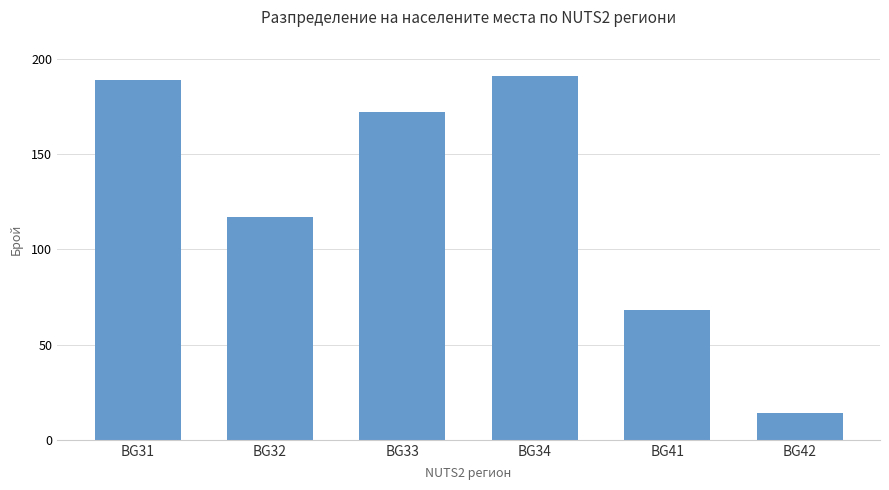

Reading left to right, extract all data points from this chart.

BG31=189	BG32=117	BG33=172	BG34=191	BG41=68	BG42=14